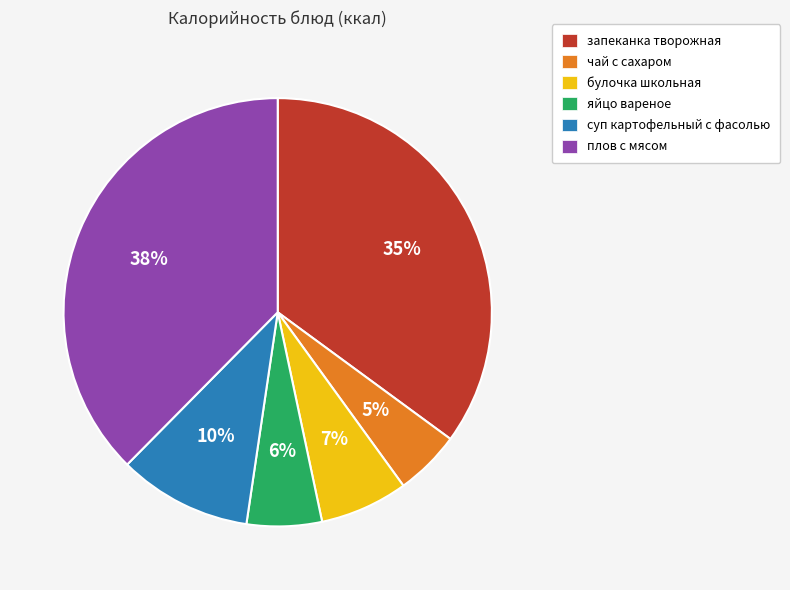

The булочка школьная slice represents 1% of the pie. True or false?

False